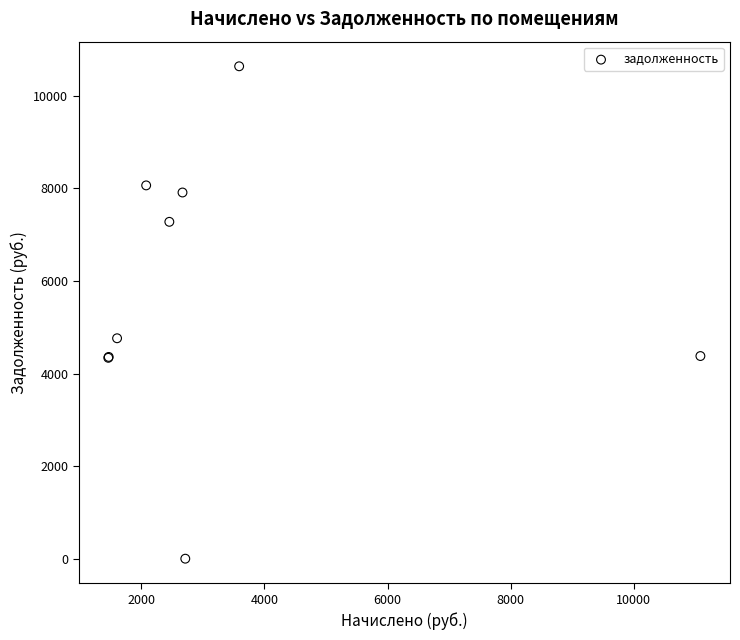

What Y value in the scatter plot is closest to 5318?

4761.6